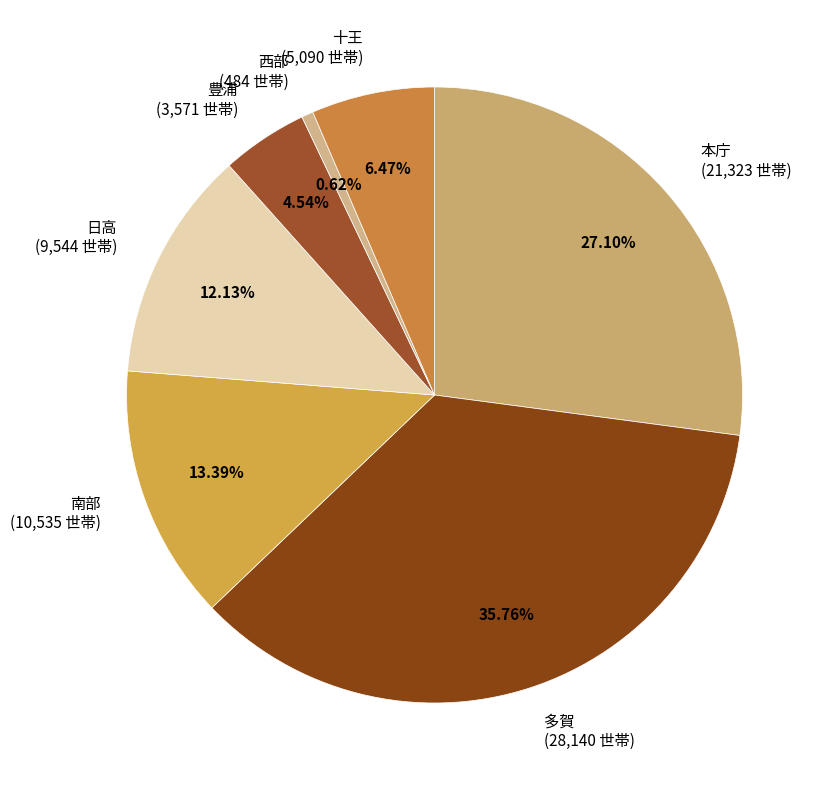

To the nearest percent, what percentage of the pie is 豊浦?

5%